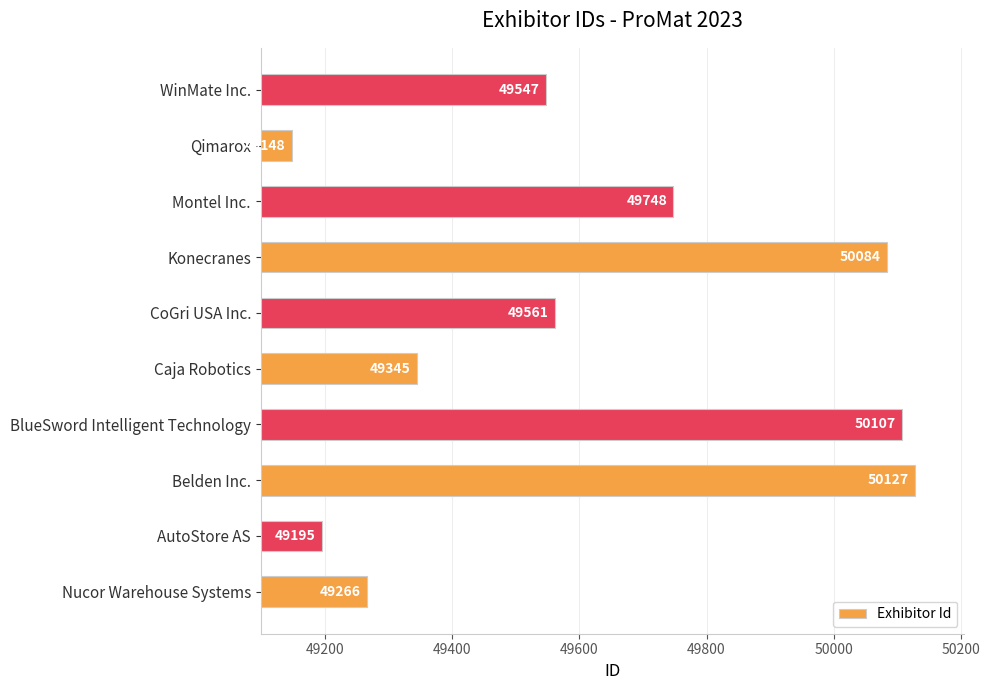

List the labels in order of value, largest first.

Belden Inc., BlueSword Intelligent Technology, Konecranes, Montel Inc., CoGri USA Inc., WinMate Inc., Caja Robotics, Nucor Warehouse Systems, AutoStore AS, Qimarox